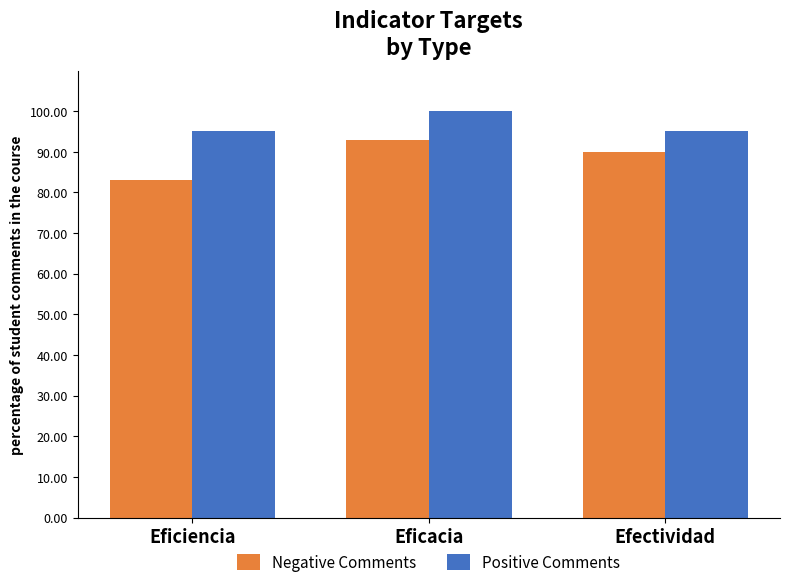

Rank the series by their maximum value, from lowest to highest.

Negative Comments, Positive Comments